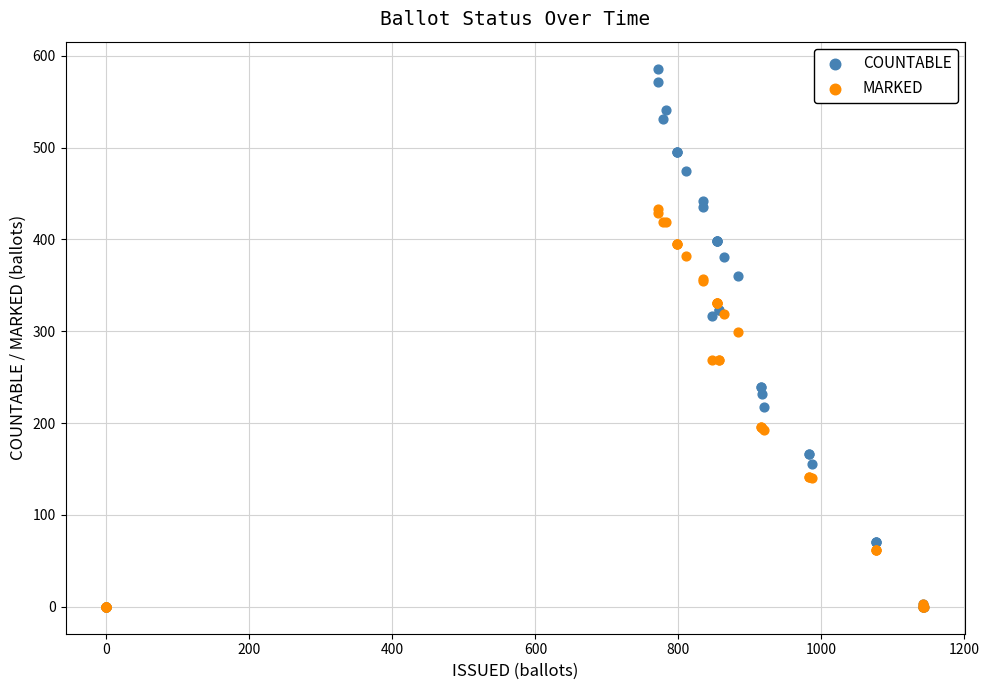

What are all the series names shown in the legend?

COUNTABLE, MARKED